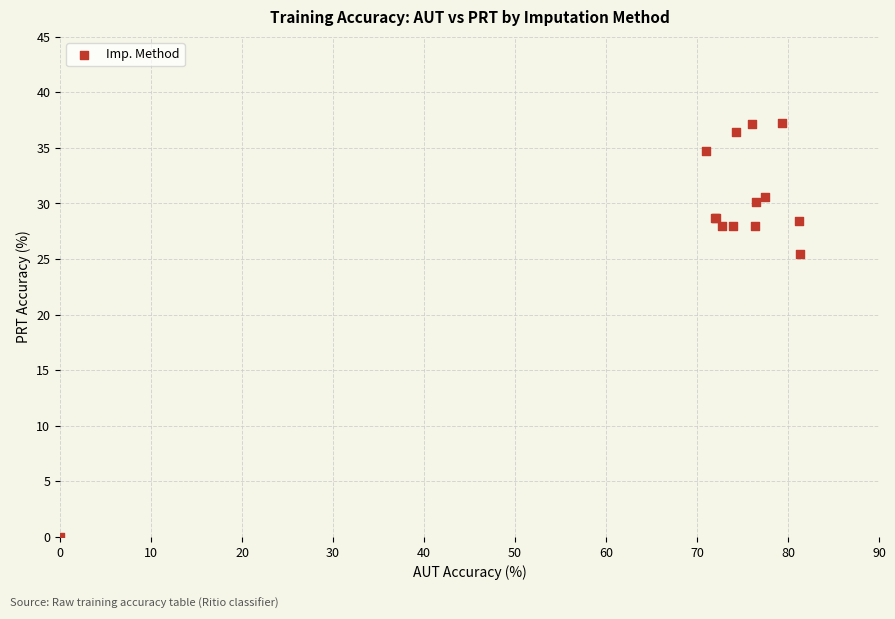

What Y value in the scatter plot is closest to 18?

25.5